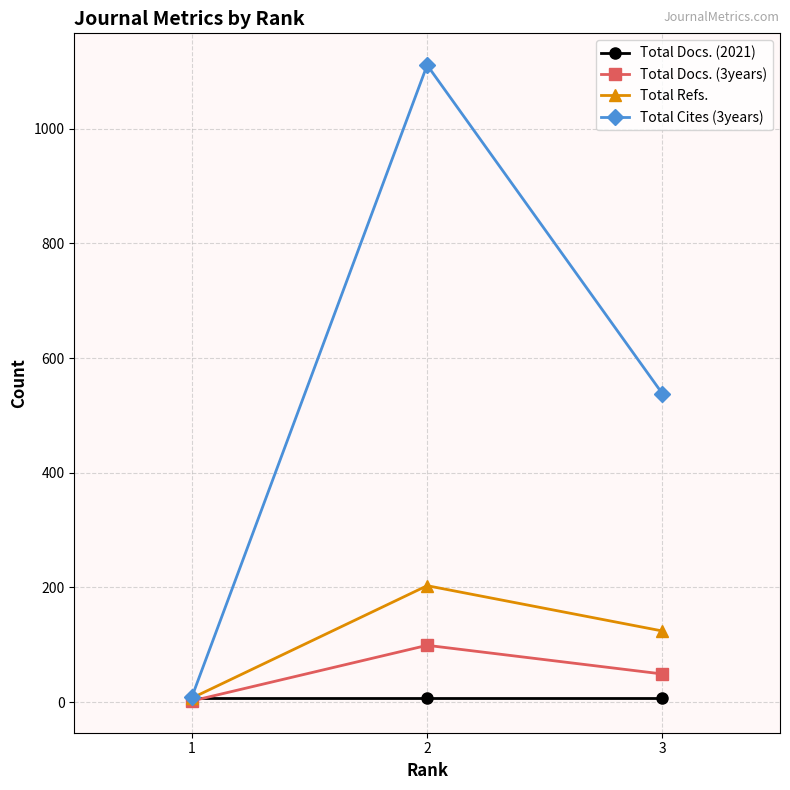

Is the value of Total Docs. (2021) at 2 greater than the value of Total Refs. at 2?

No